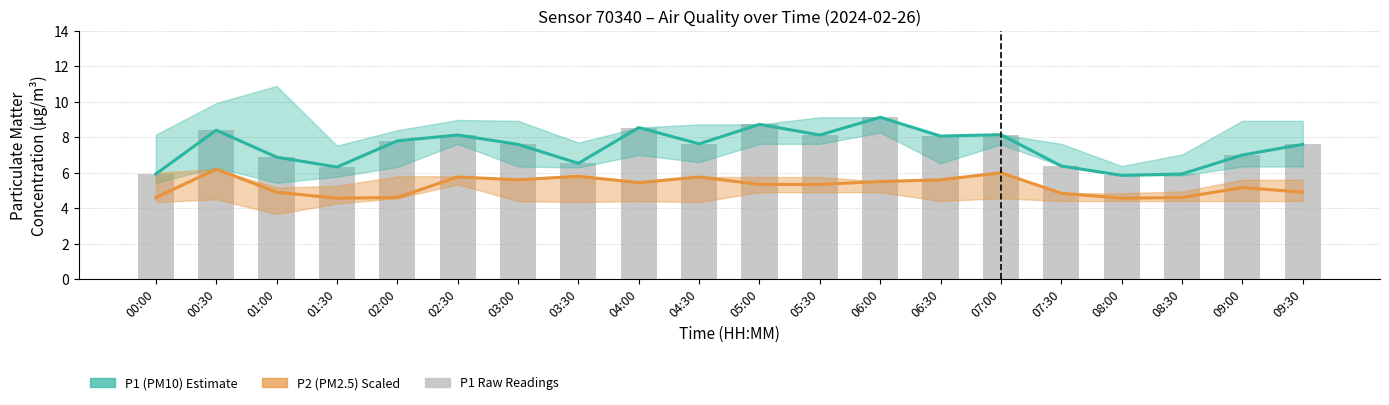

At which label does P1 (PM10) Estimate reach its peak?

06:00